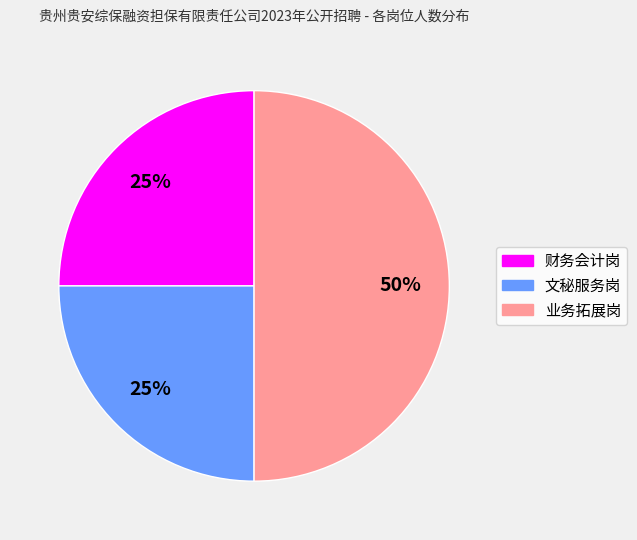

Which has a higher value, 业务拓展岗 or 文秘服务岗?

业务拓展岗